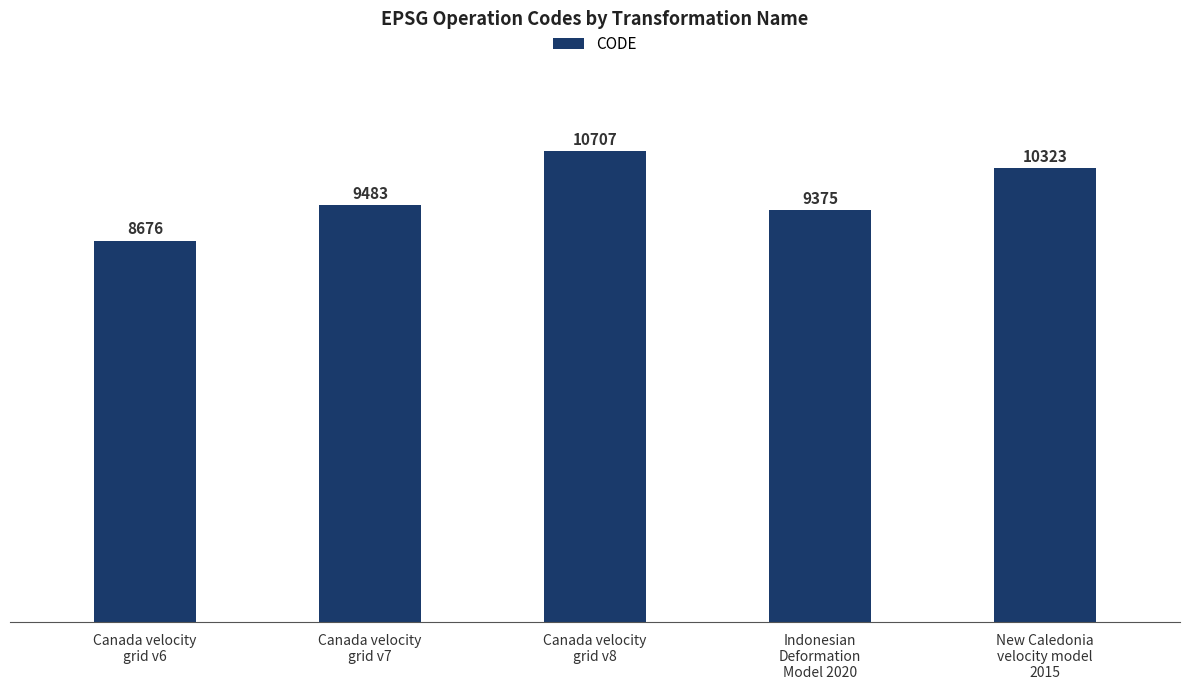

Reading left to right, transcribe all the data shown in this chart.

Canada velocity
grid v6=8676	Canada velocity
grid v7=9483	Canada velocity
grid v8=10707	Indonesian
Deformation
Model 2020=9375	New Caledonia
velocity model
2015=10323